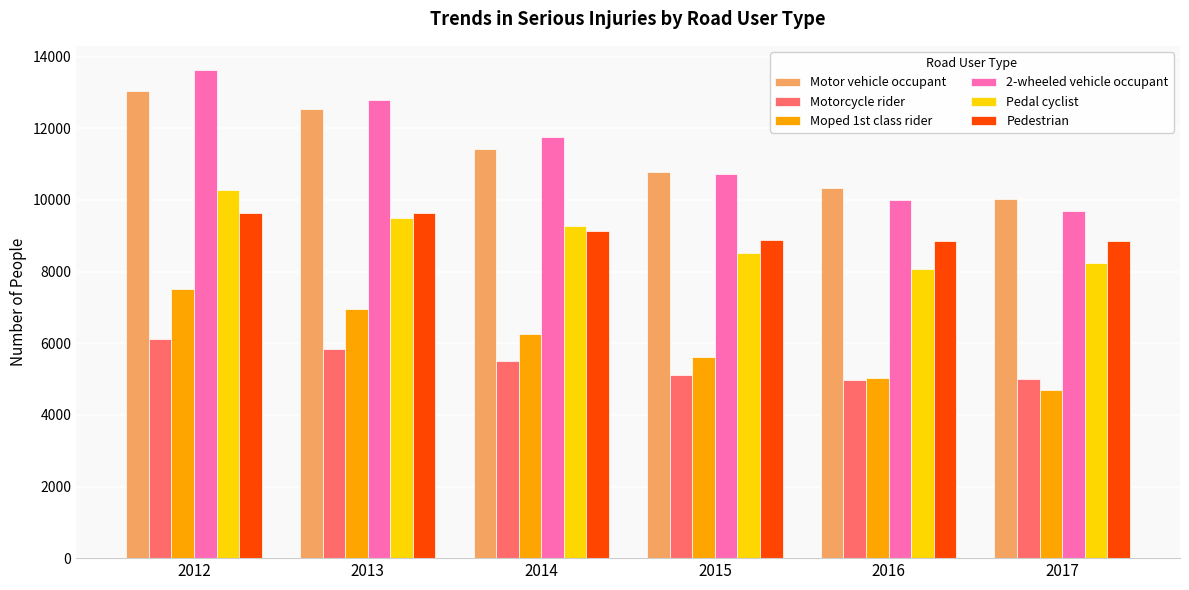

At which category is the sum across all series the highest?

2012